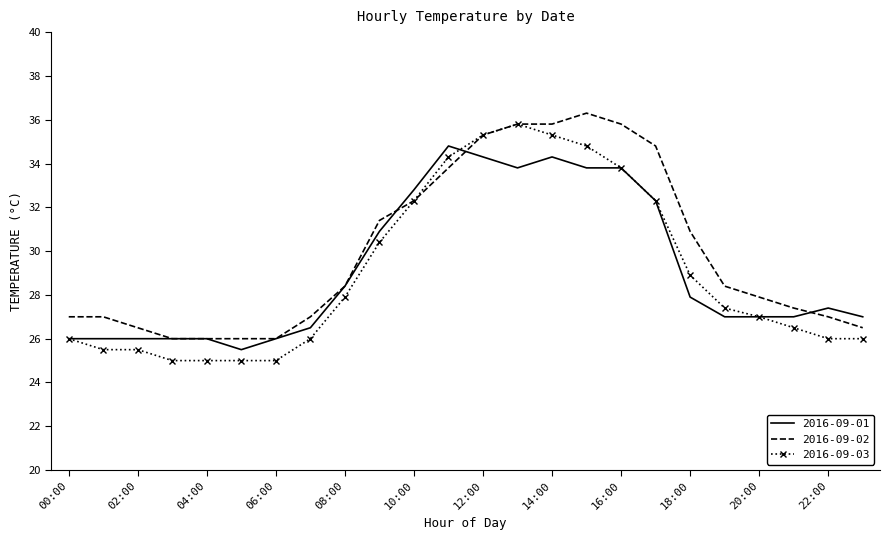

What is the maximum value for 2016-09-01?

34.8